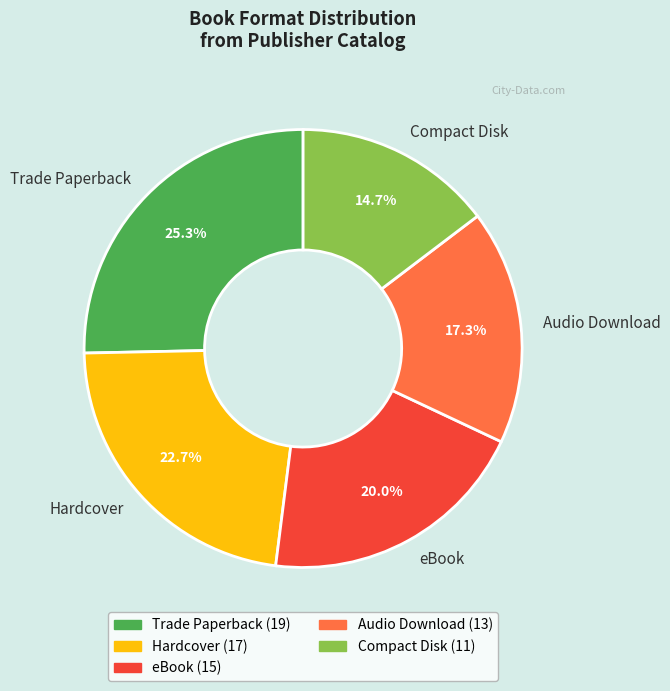

How much of the chart is everything except Audio Download?

82.7%